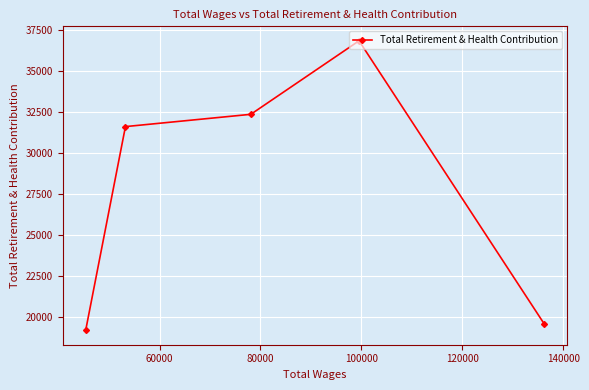

What is the difference between the maximum and minimum values?

17668